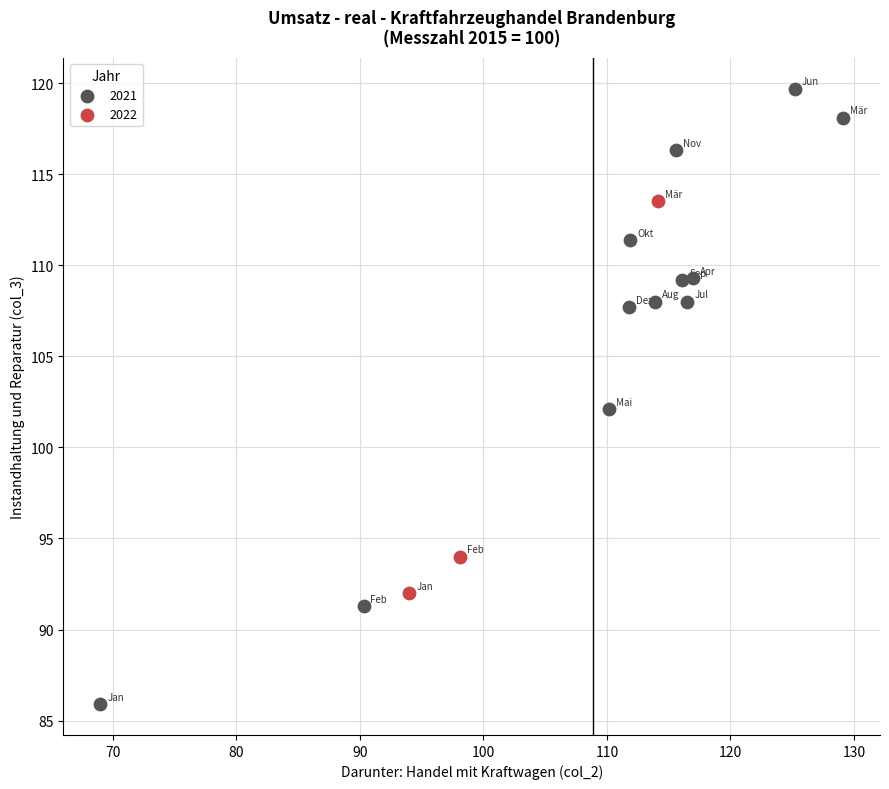

Which series reaches the maximum Y coordinate?

2021